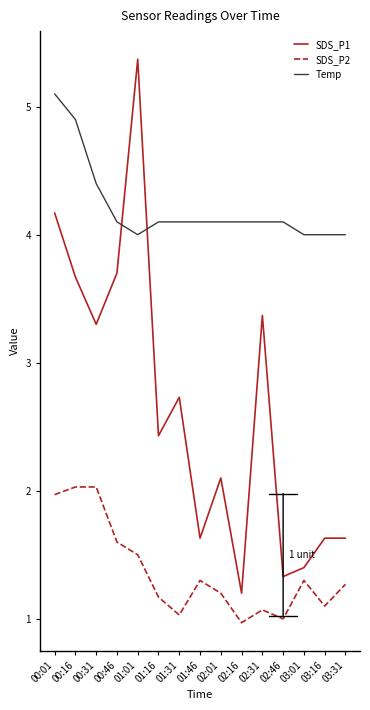

True or false: Temp and SDS_P2 cross at least once.

False